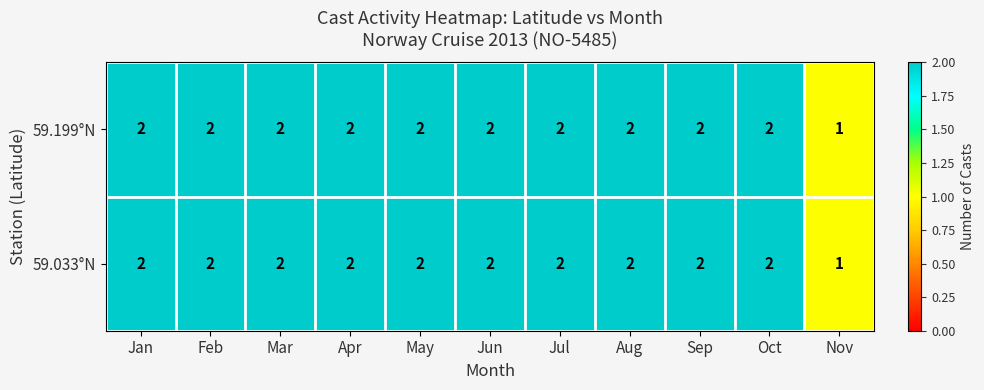

At which label does 59.033°N reach its minimum?

Nov